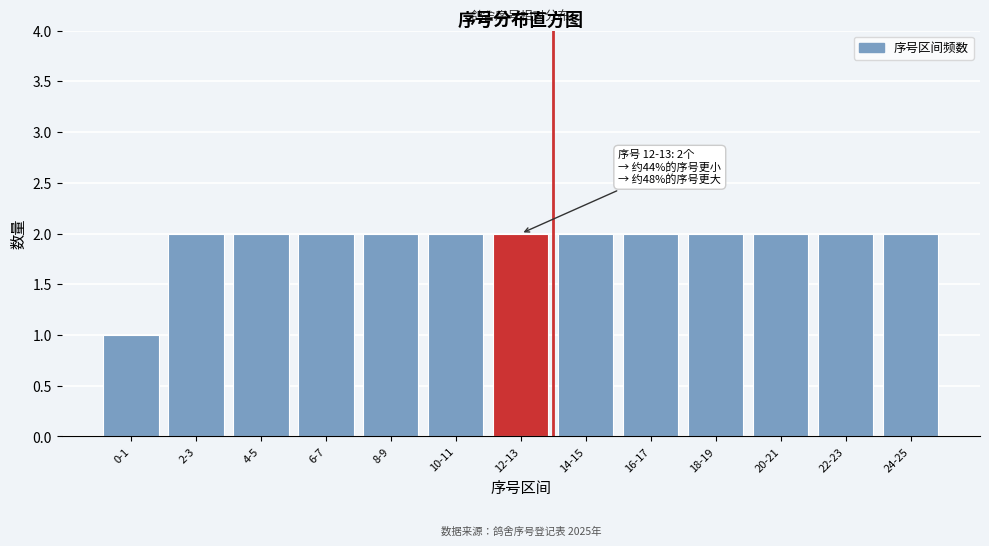

Reading left to right, list all the values displayed in this chart.

0-1=1	2-3=2	4-5=2	6-7=2	8-9=2	10-11=2	12-13=2	14-15=2	16-17=2	18-19=2	20-21=2	22-23=2	24-25=2